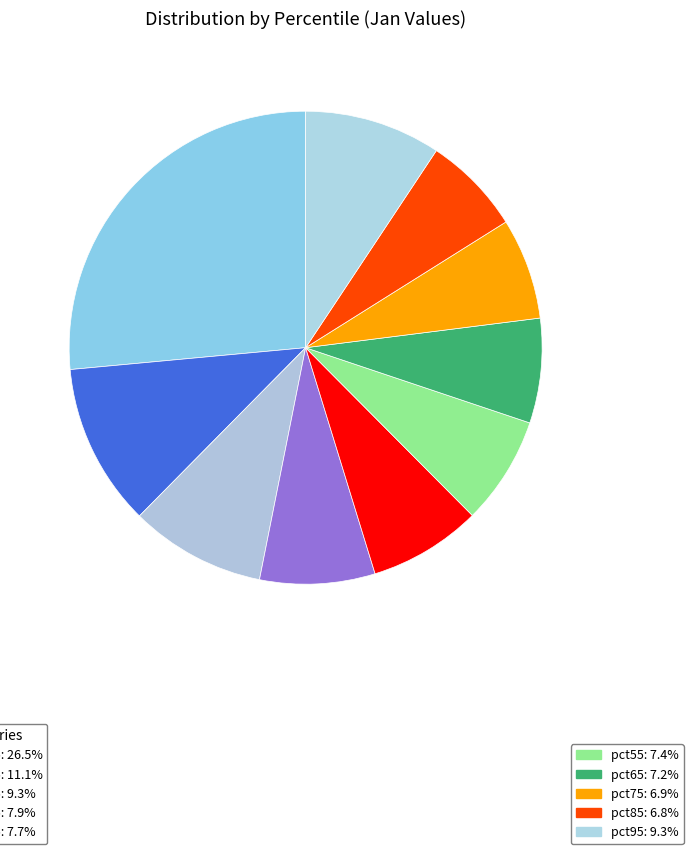

Which category has the biggest portion of the pie?

pct05